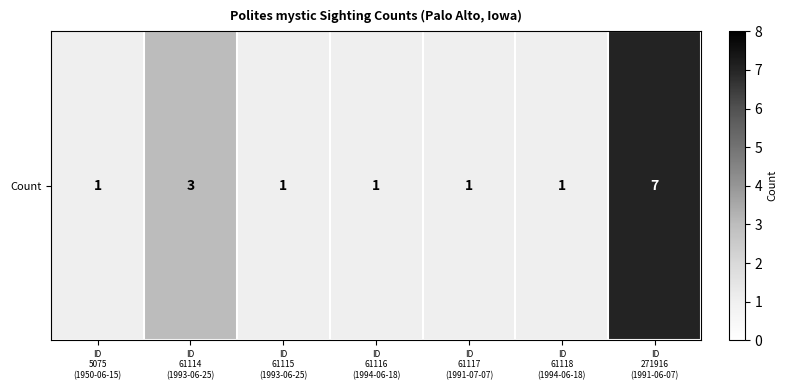

Approximately how many times larger is the value at ID
271916
(1991-06-07) compared to ID
61117
(1991-07-07)?

7.0